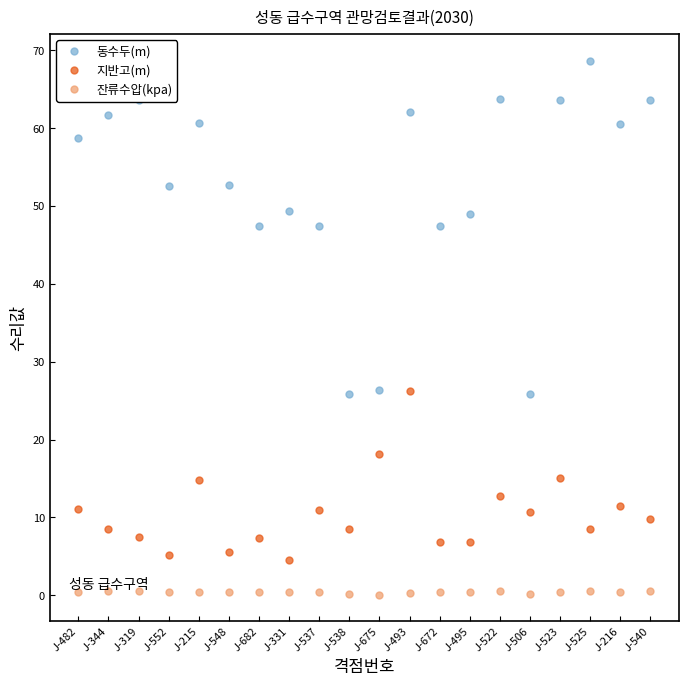

What is the difference between the second highest and minimum values in the 지반고(m) series?

13.6